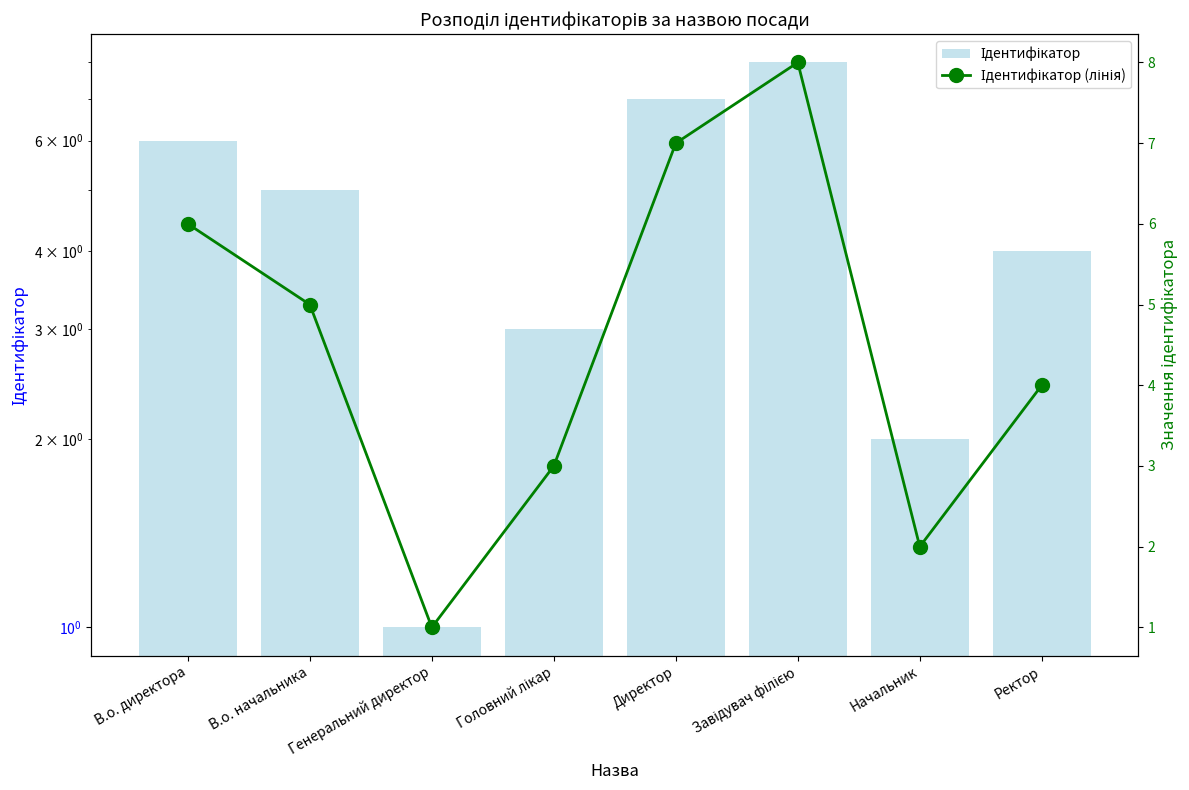

Which series has the widest spread of values?

Ідентифікатор